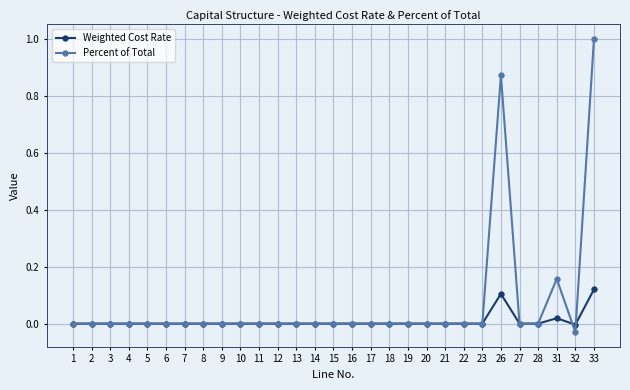

At which category does the chart reach its minimum across all series?

32